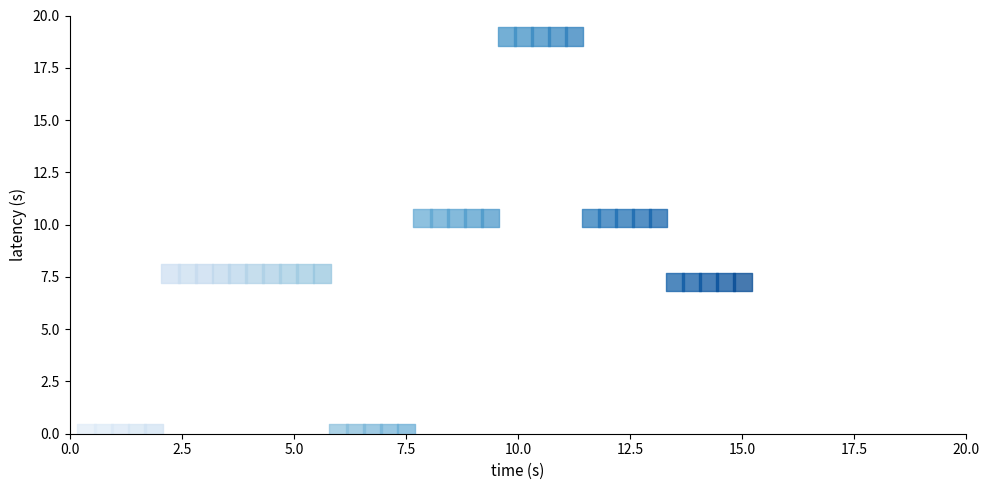

What is the range of X values (max minus min)?

14.6